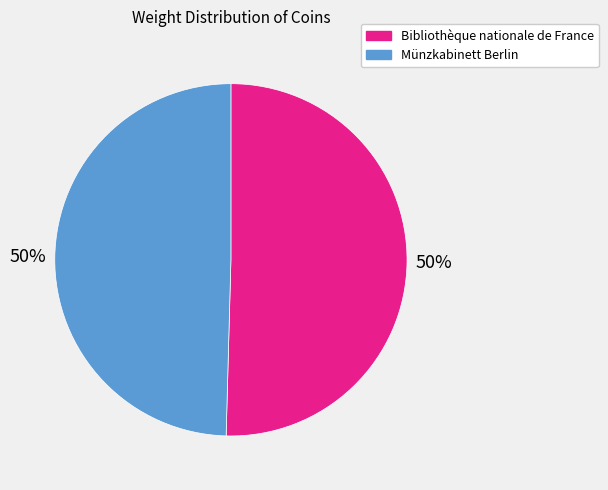

What is the ratio of the value at Bibliothèque nationale de France to the value at Münzkabinett Berlin?

1.0